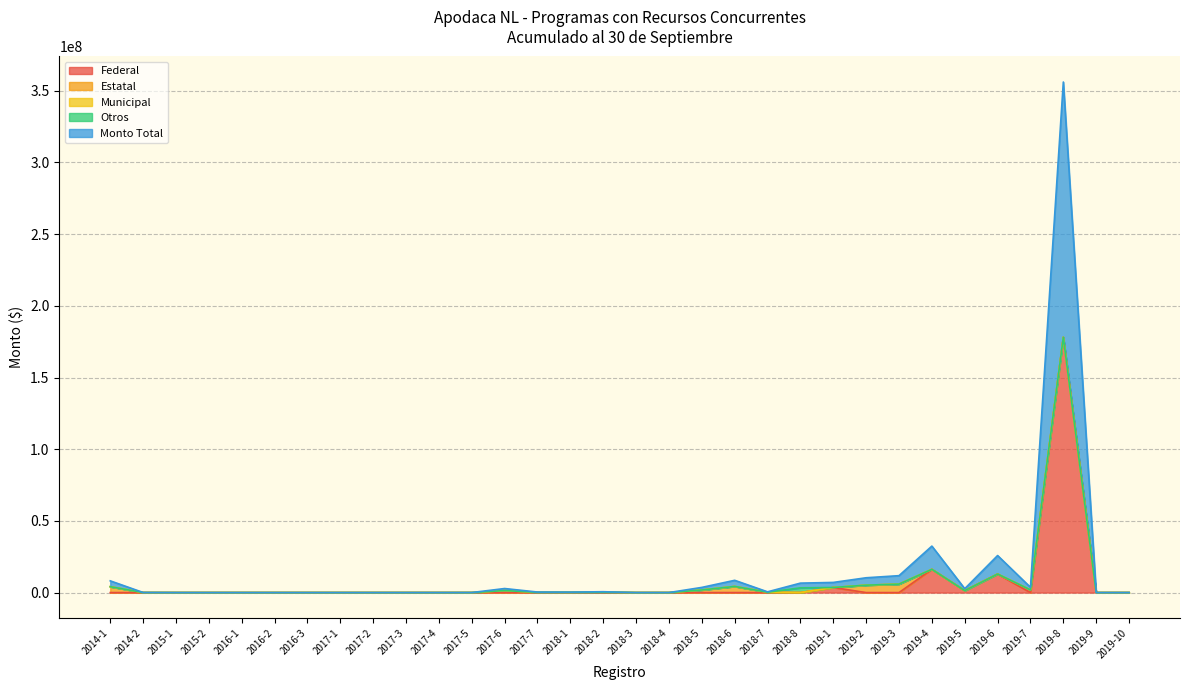

At how many categories does at least one series exceed 50102351?

1